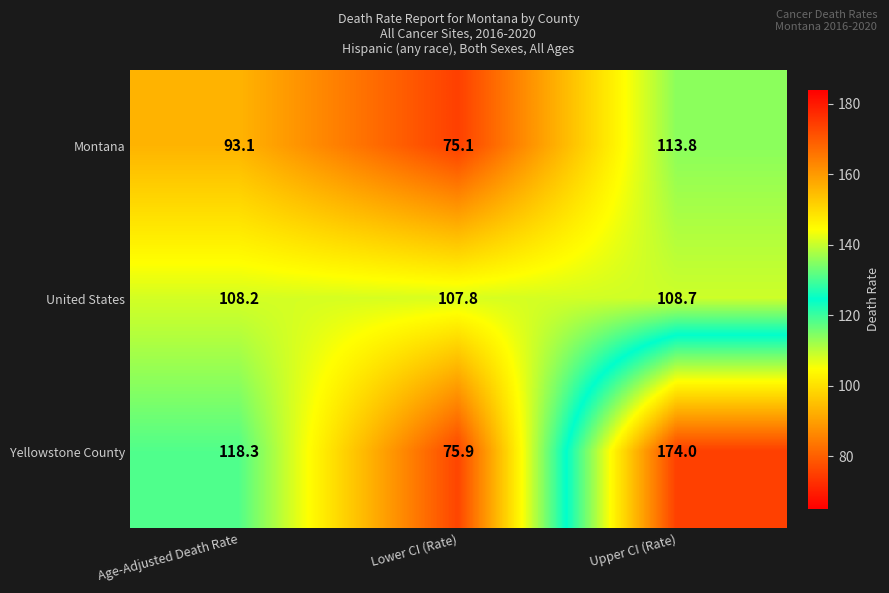

Reading right to left, list all the values displayed in this chart.

Montana: Upper CI (Rate)=113.8	Lower CI (Rate)=75.1	Age-Adjusted Death Rate=93.1
United States: Upper CI (Rate)=108.7	Lower CI (Rate)=107.8	Age-Adjusted Death Rate=108.2
Yellowstone County: Upper CI (Rate)=174.0	Lower CI (Rate)=75.9	Age-Adjusted Death Rate=118.3